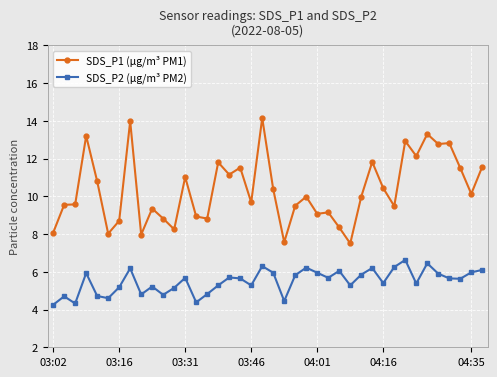

True or false: SDS_P1 (µg/m³ PM1) has more than 1 points higher than both neighbors.

True